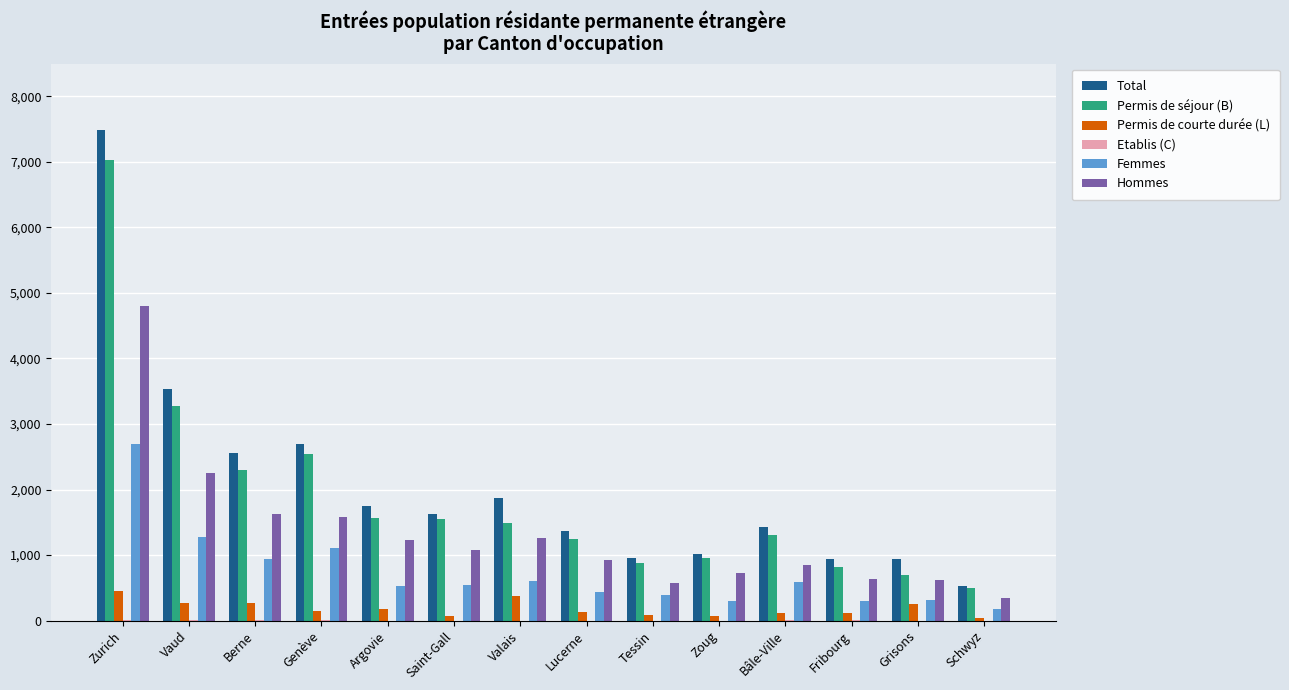

Count the number of data series in this chart.

6